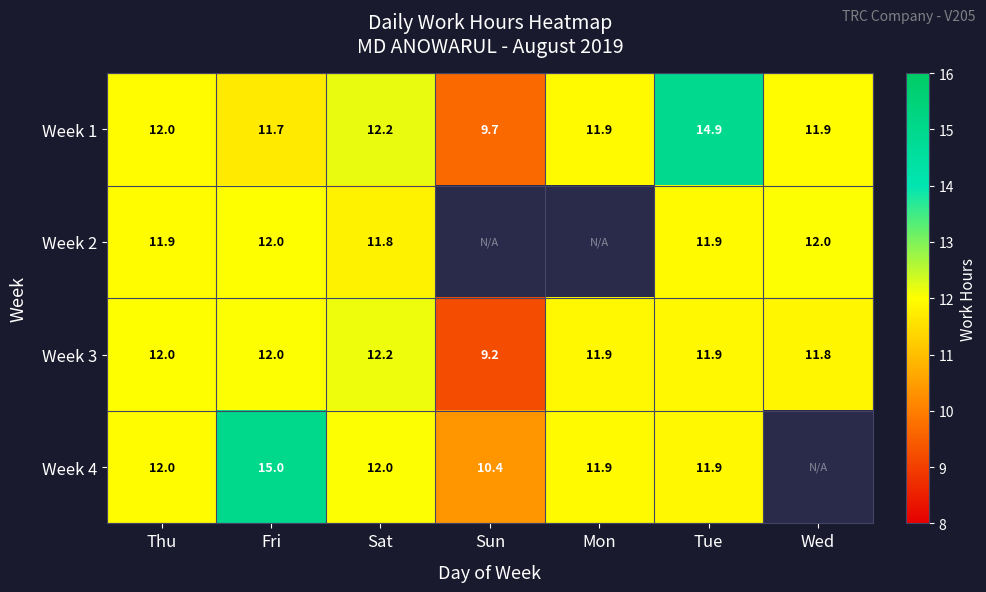

Is the value of Week 1 at Wed greater than the value of Week 3 at Sat?

No